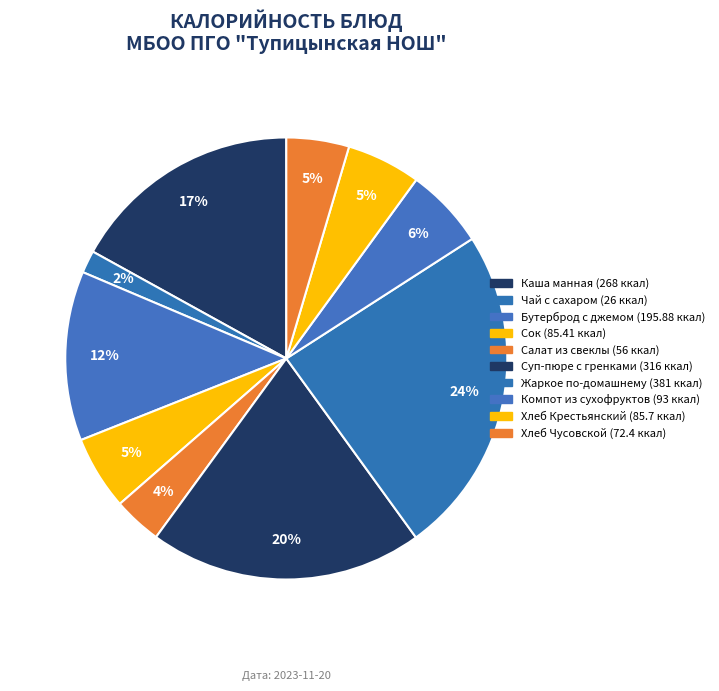

To the nearest percent, what portion does Жаркое по-домашнему represent?

24%